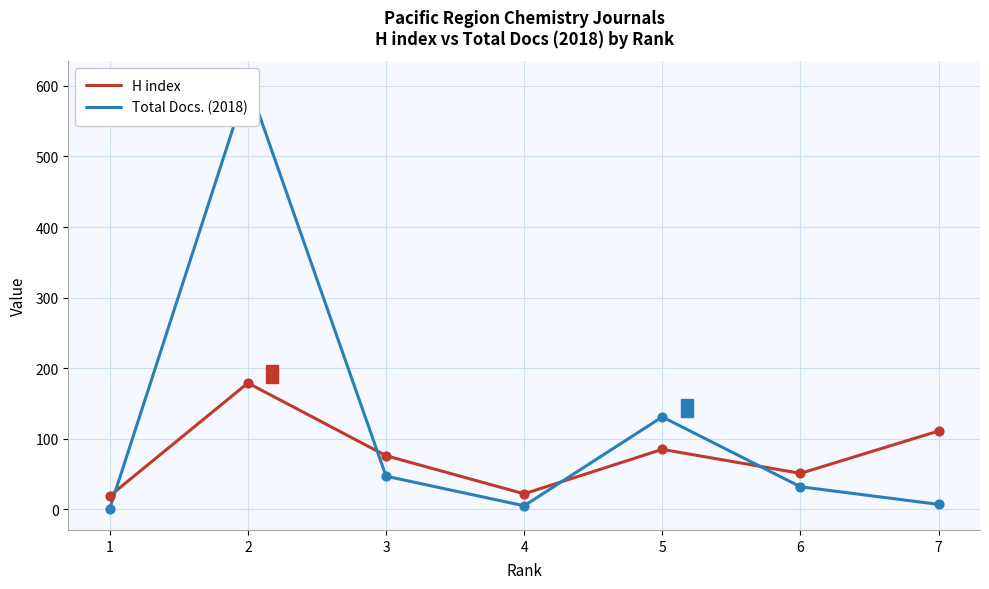

At how many categories does at least one series exceed 527?

1